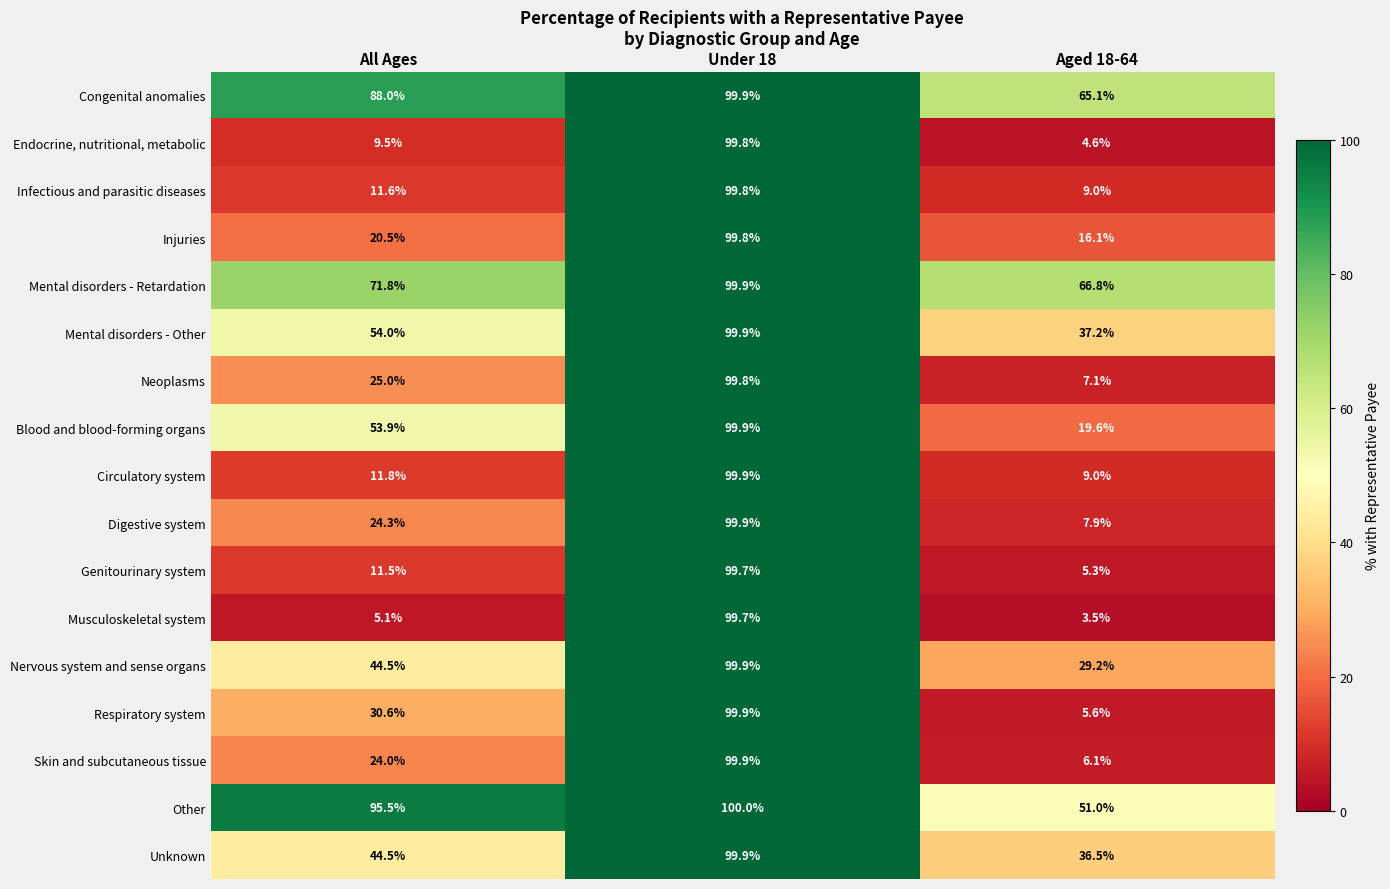

How many values in the Infectious and parasitic diseases series exceed 11?

2